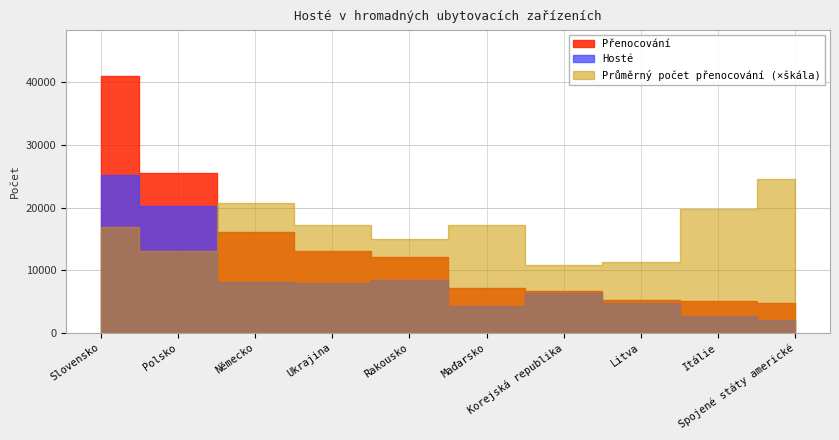

What is the total value across all series at Polsko?

45670.3